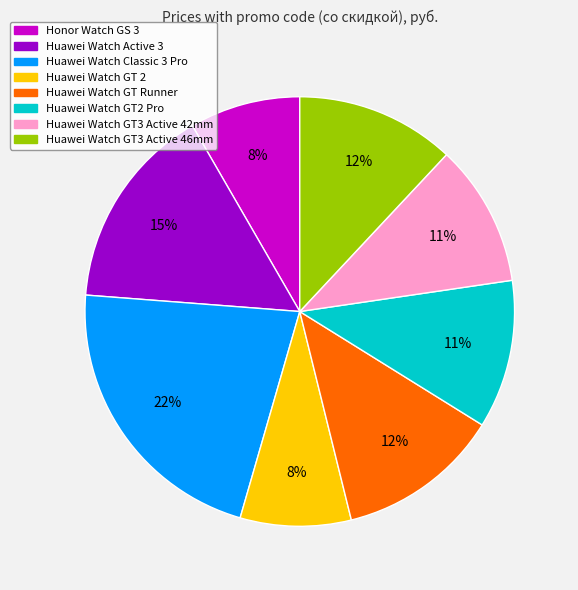

Do Huawei Watch GT Runner and Huawei Watch Active 3 together represent more than half of the pie?

No